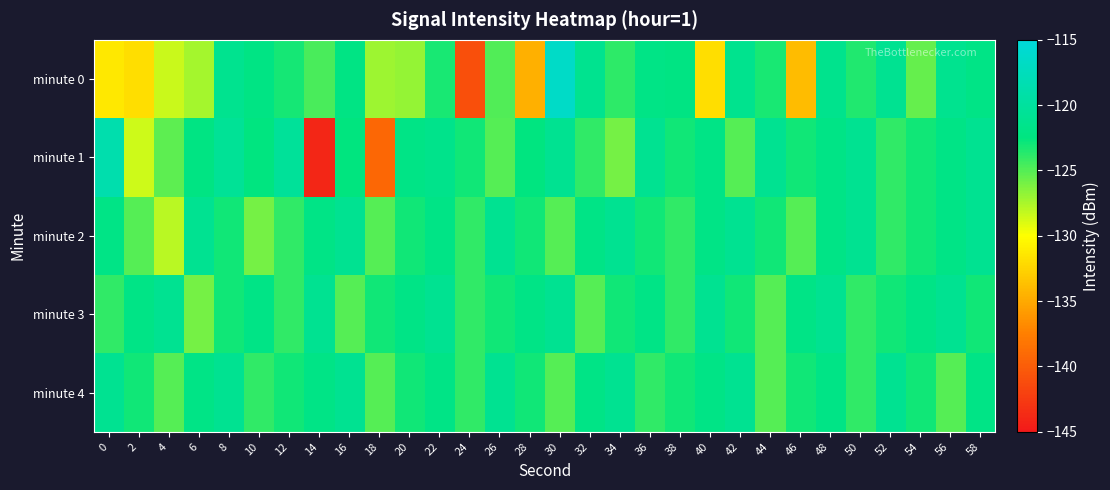

List the series in order of their peak value, lowest first.

minute 2, minute 3, minute 4, minute 1, minute 0